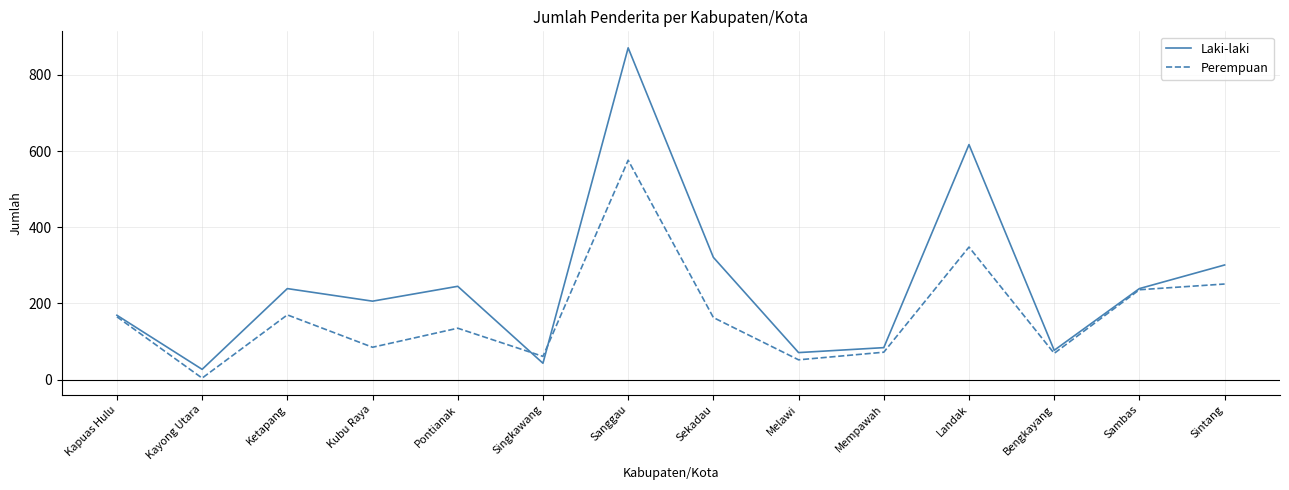

Rank the series at Ketapang from lowest to highest value.

Perempuan, Laki-laki